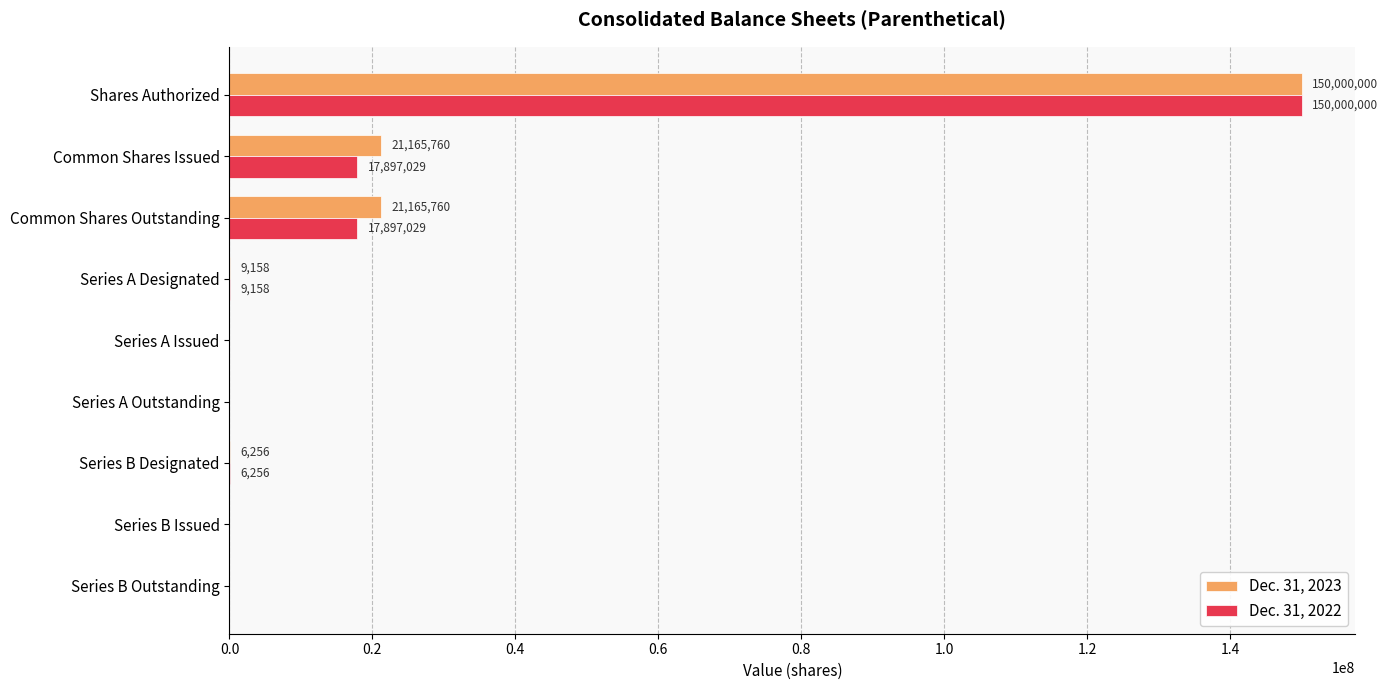

How many series are shown in this chart?

2